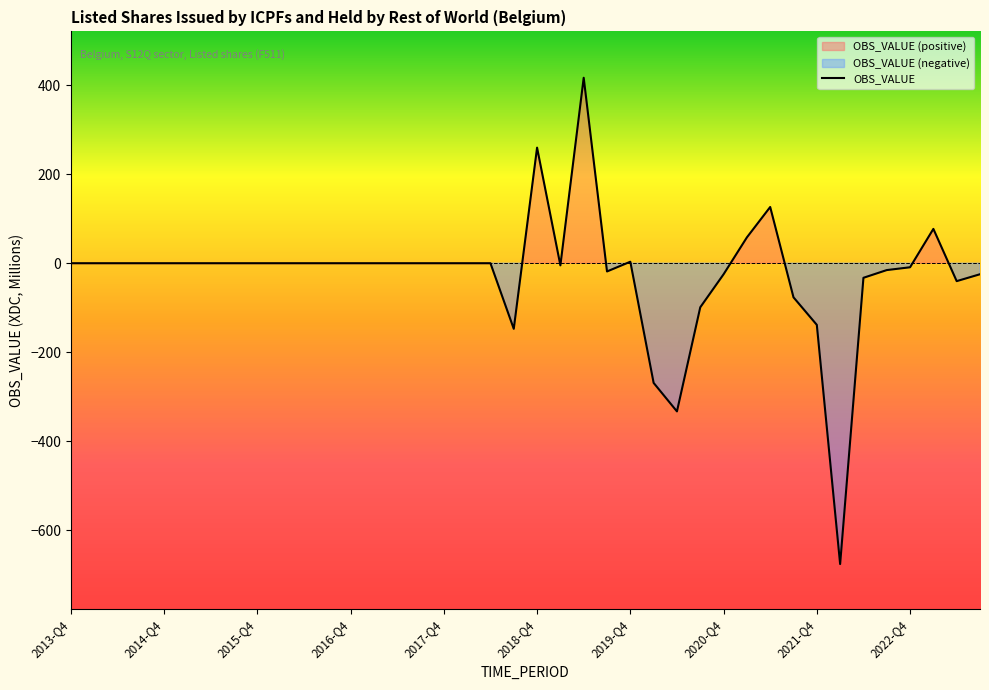

What is the label of the 2nd point from the right?

2023-Q2